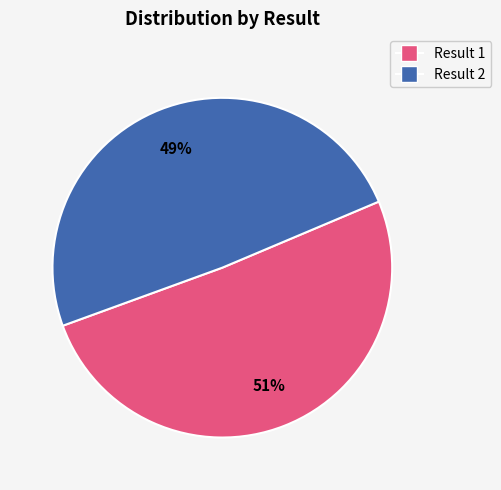

True or false: Result 1 accounts for 51% of the total.

True